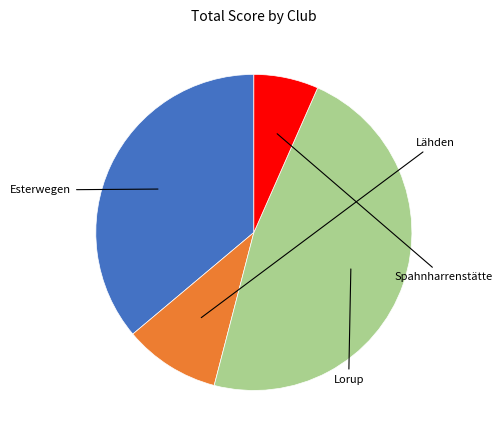

How much of the chart is everything except Lähden?

89.5%